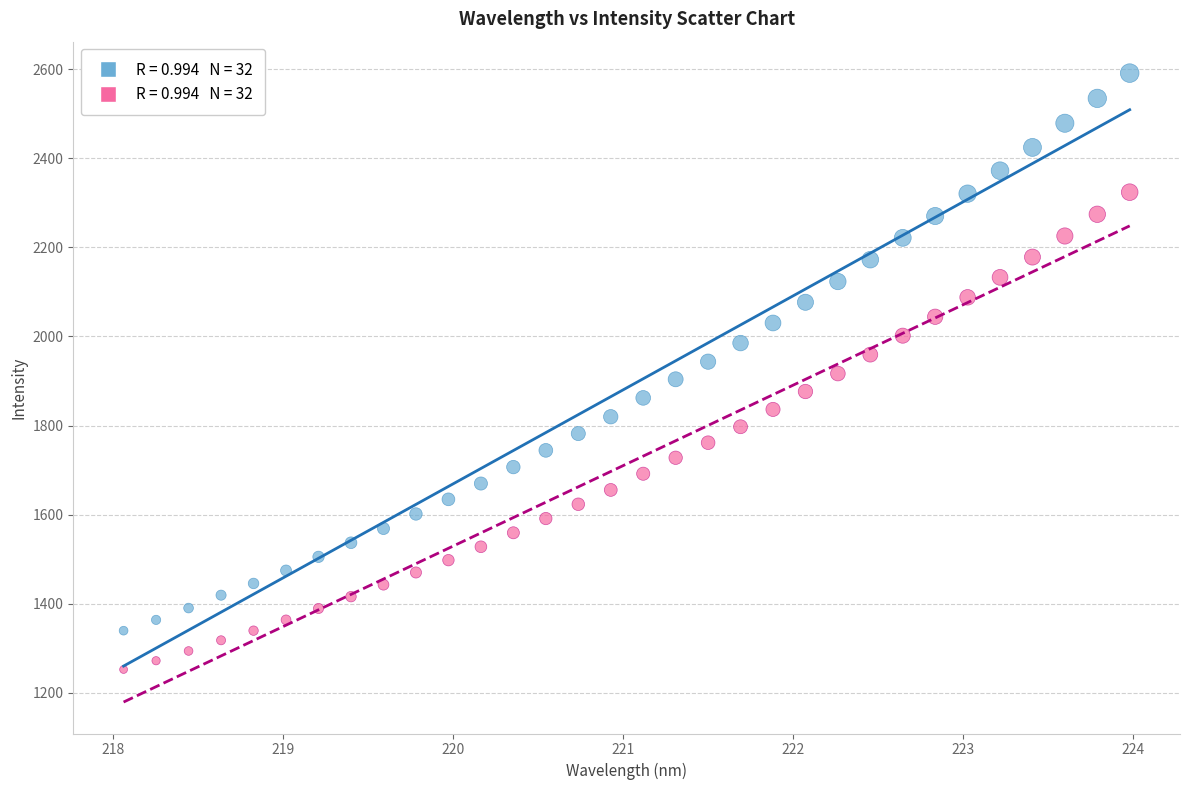

Across all data points, what is the range of Y values (max minus min)?

1338.9